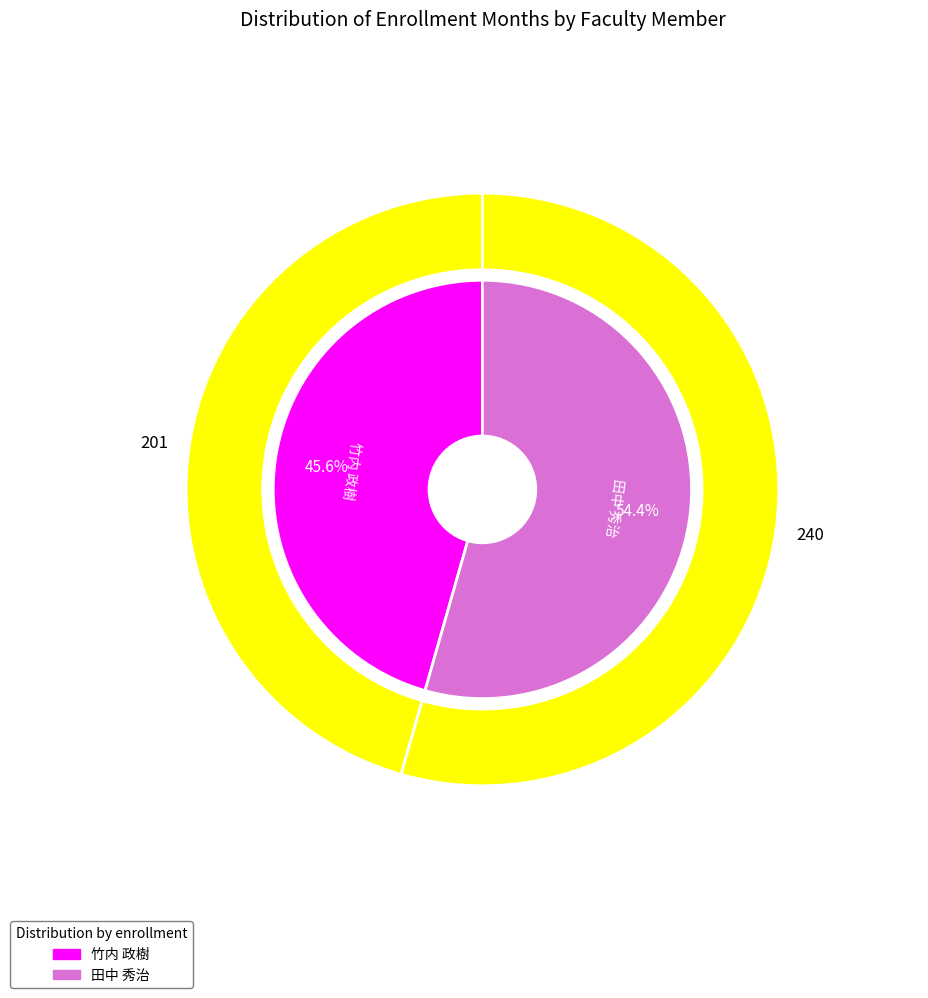

How many segments does this pie chart have?

2